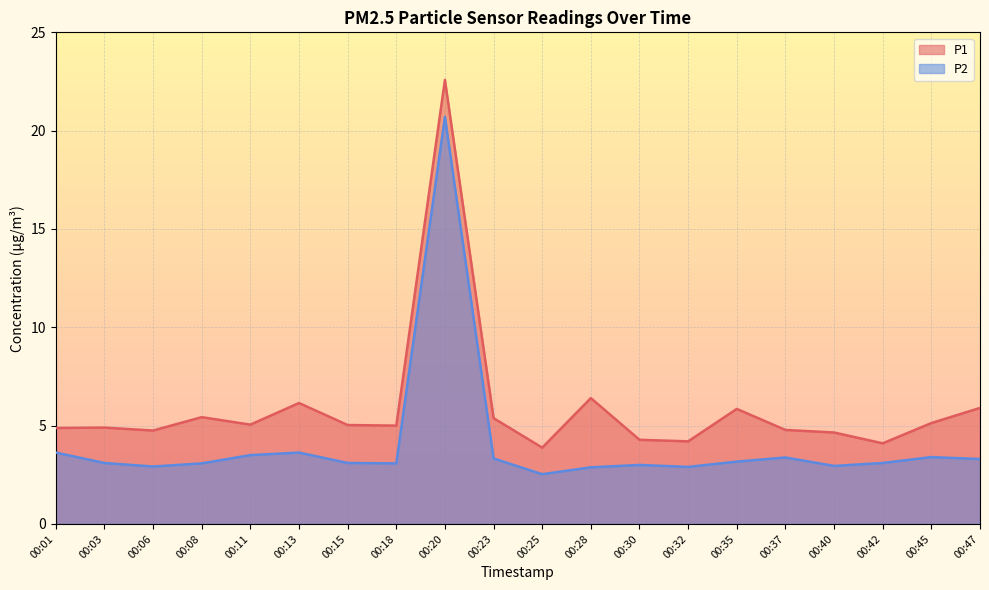

At 00:32, list the series in order from smallest to largest.

P2, P1